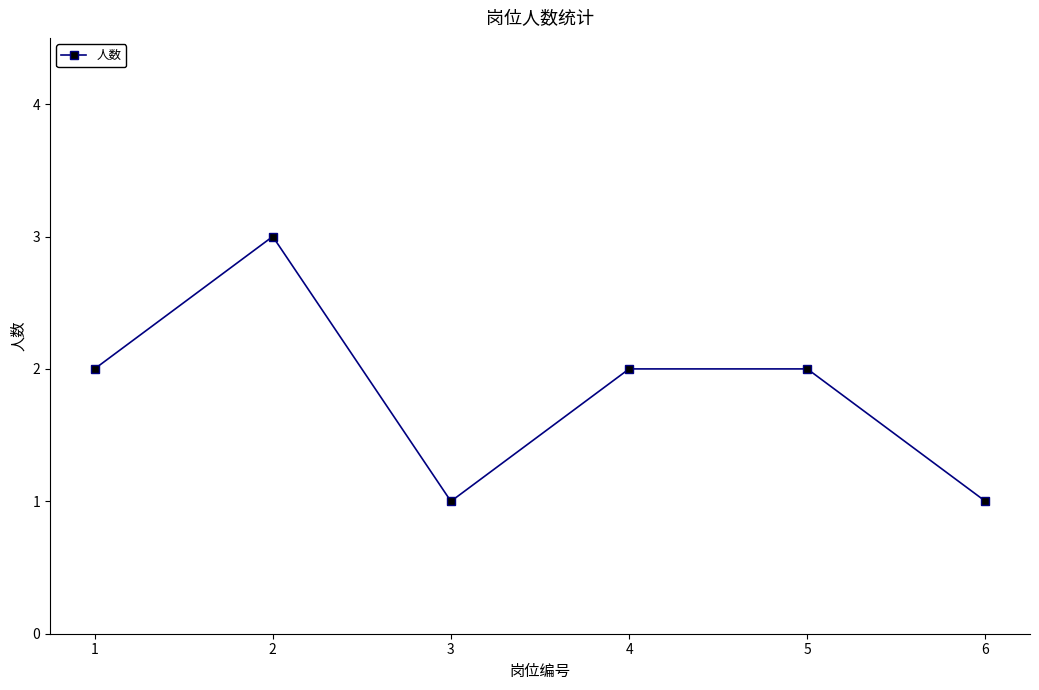

How many series are shown in this chart?

1